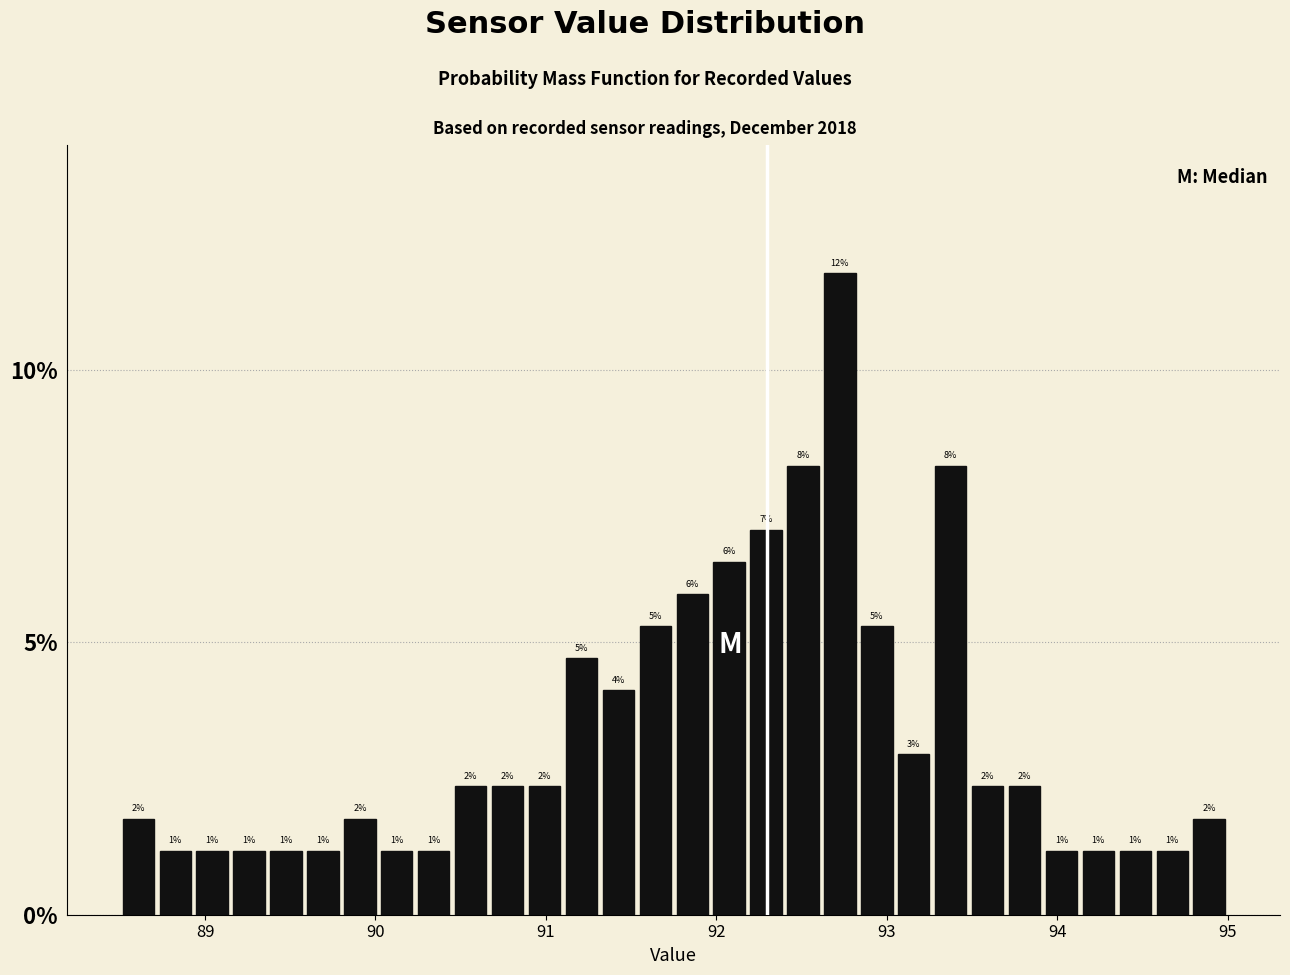

Read against the x-axis, roughly where is the centre of the tallest bar?

92.7